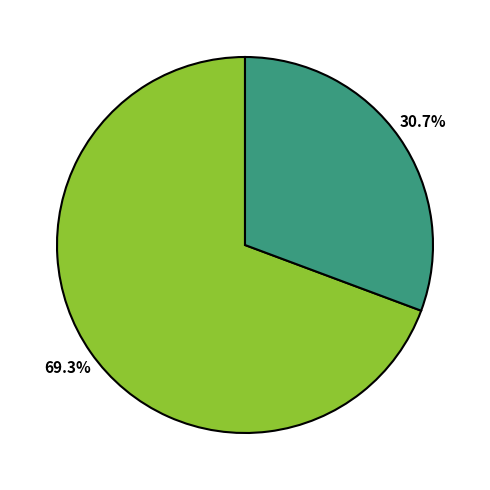

Does any single category account for the majority?

Yes